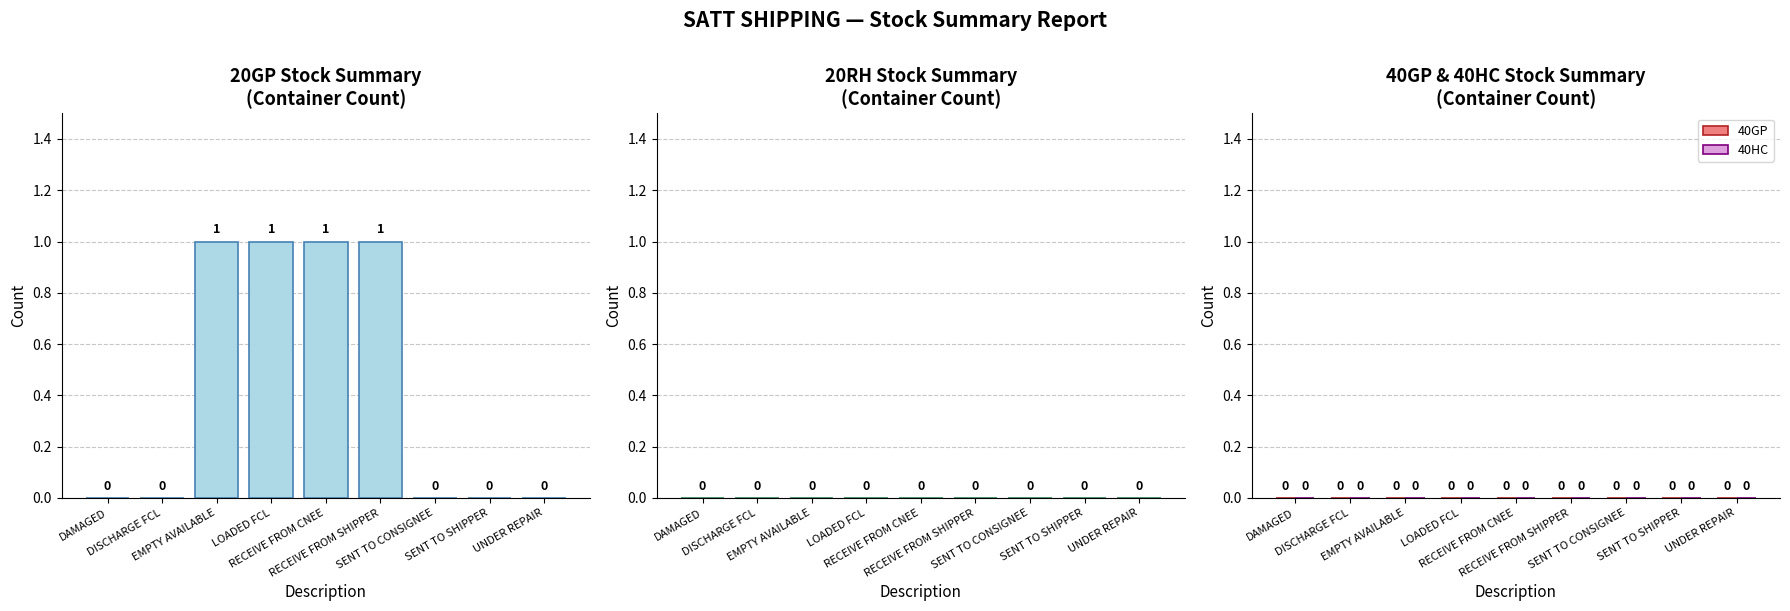

Are the bars horizontal?

No